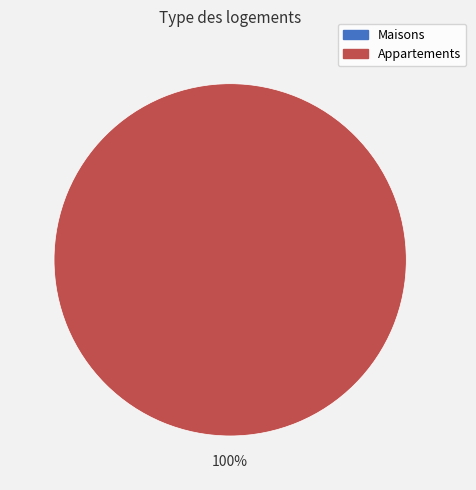

Does any single category account for the majority?

Yes